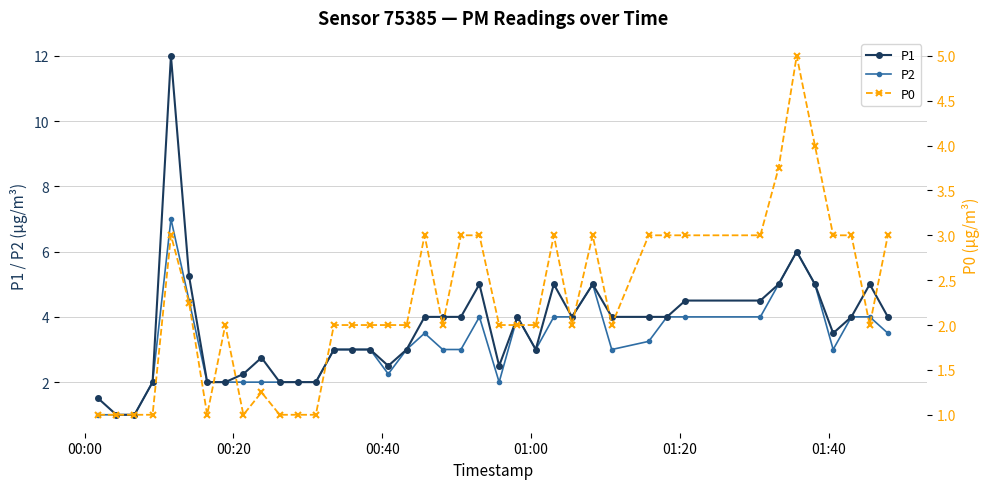

True or false: P2 has more than 2 points higher than both neighbors.

True